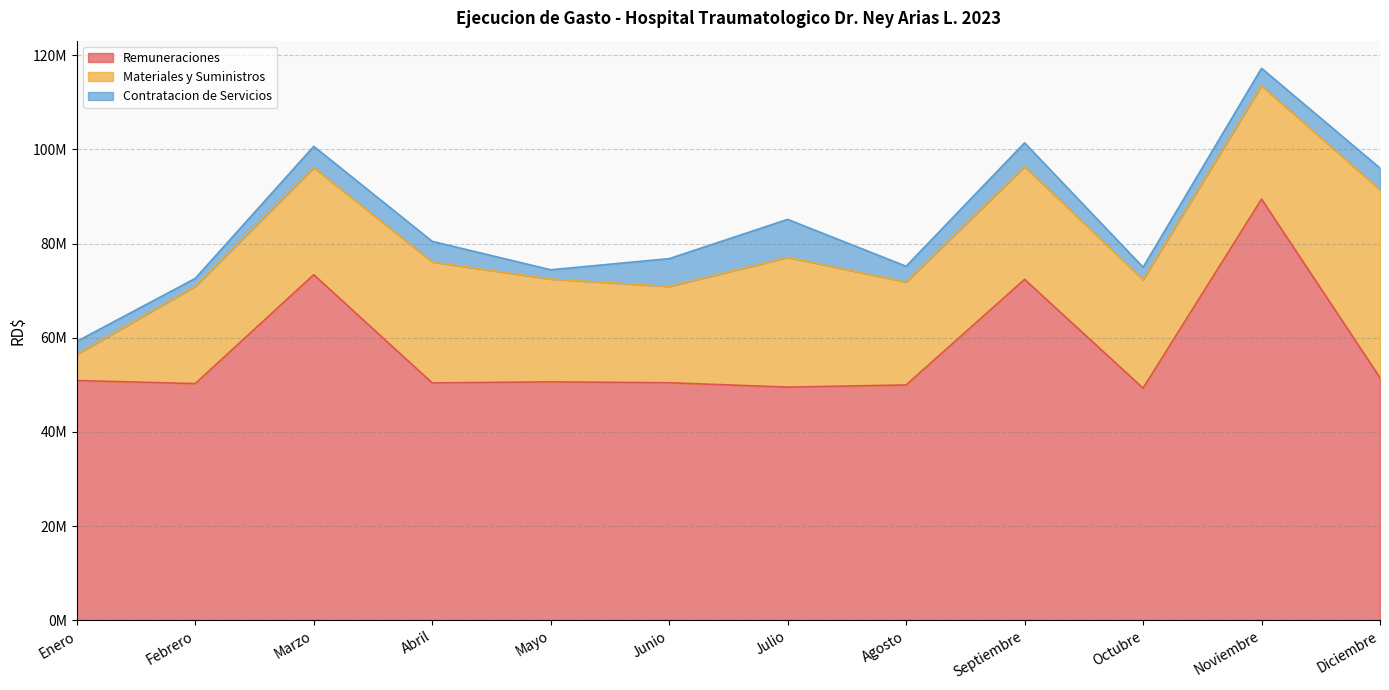

In Contratacion de Servicios, how many points are lower than both neighbors (excluding endpoints)?

4